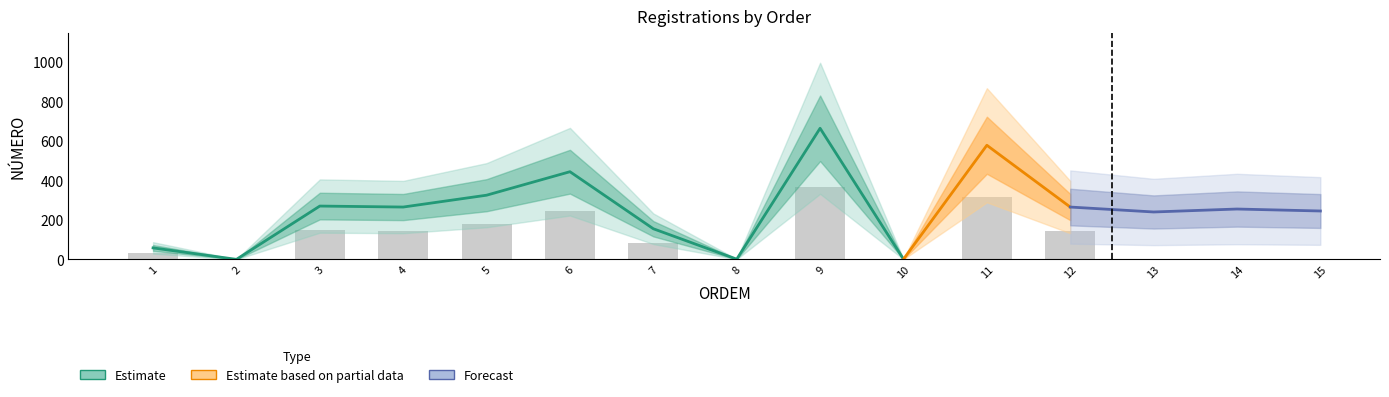

Where is the data nearest to the value 332?

5